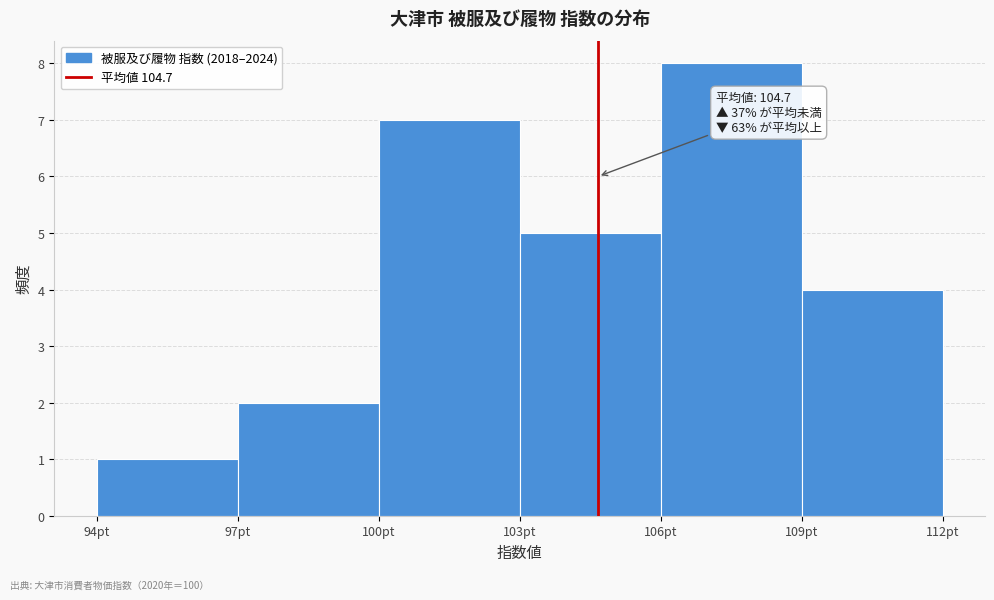

Which range on the x-axis has the tallest bar?

106 to 109